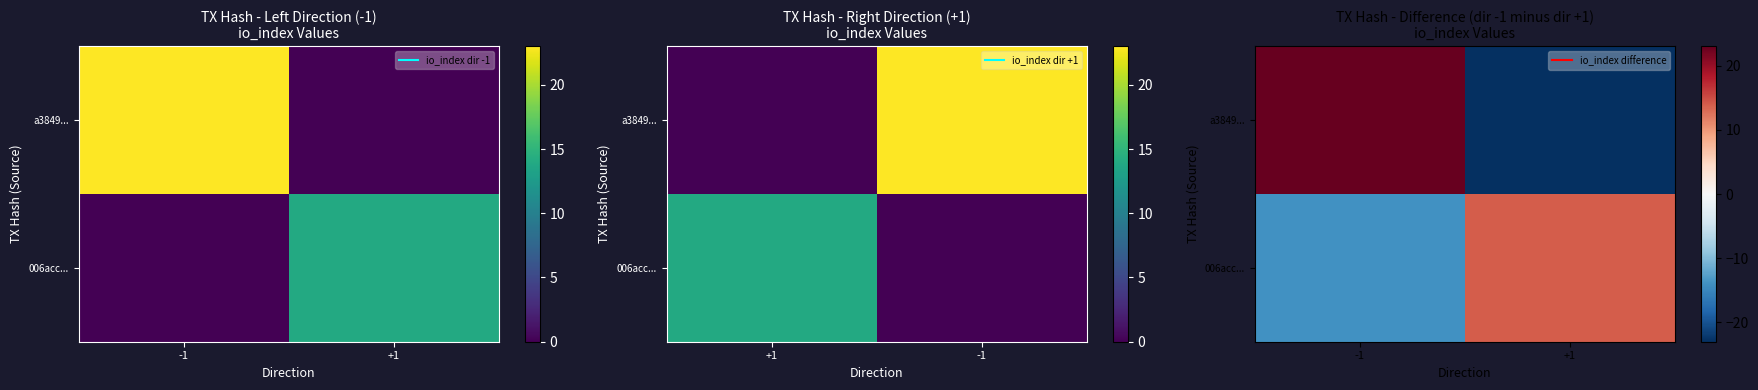

What is the difference between the maximum and minimum values in the a3849... series?

46